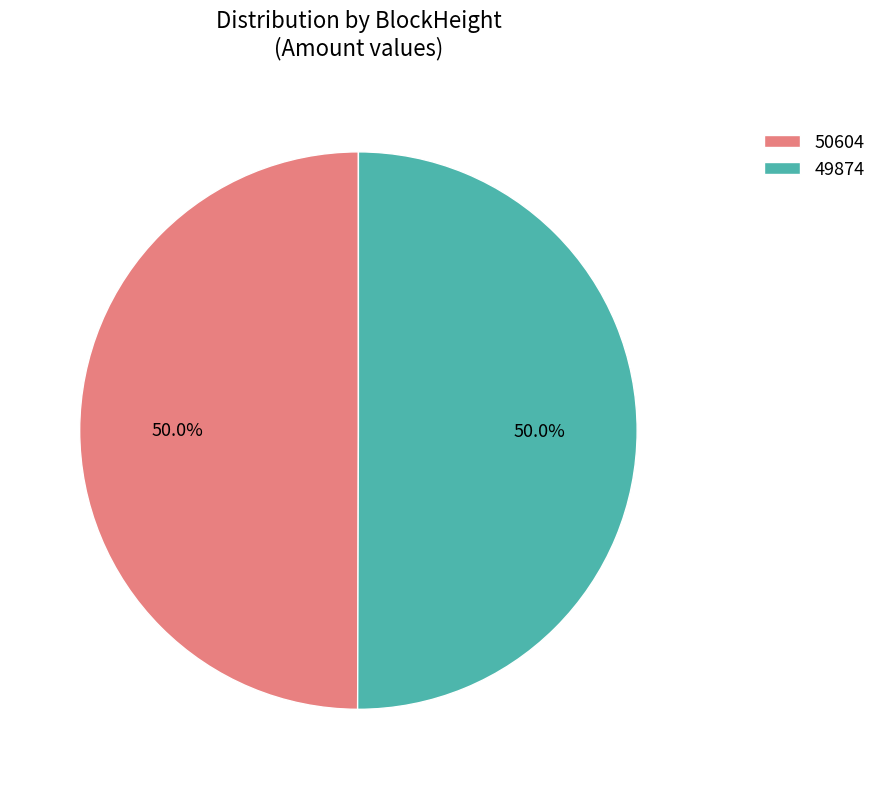

Count the number of slices in the pie.

2